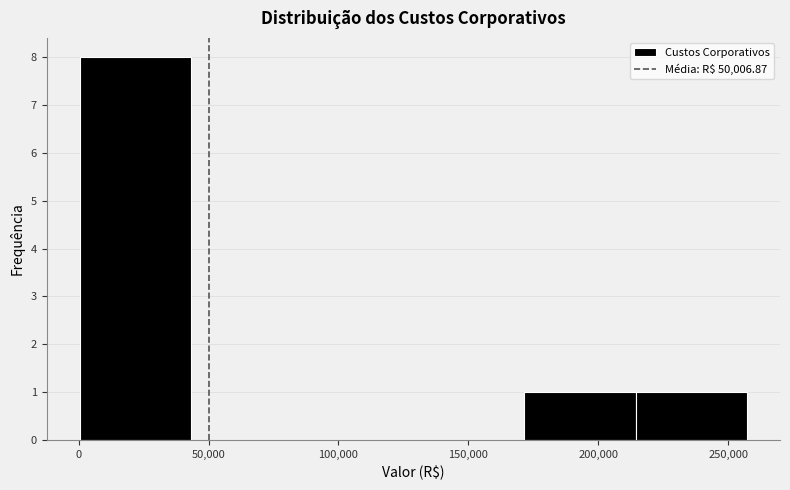

What is the height of the bar covering 170000 to 215000 on the x-axis? Neither the bar edges nor the heights are printed on the chart, so give them approximately, as read against the axes.

1